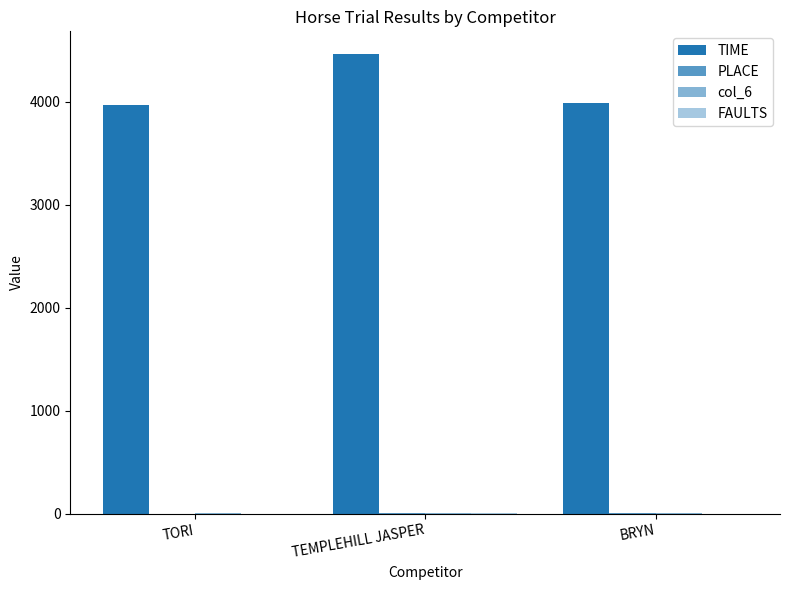

Are the bars horizontal?

No